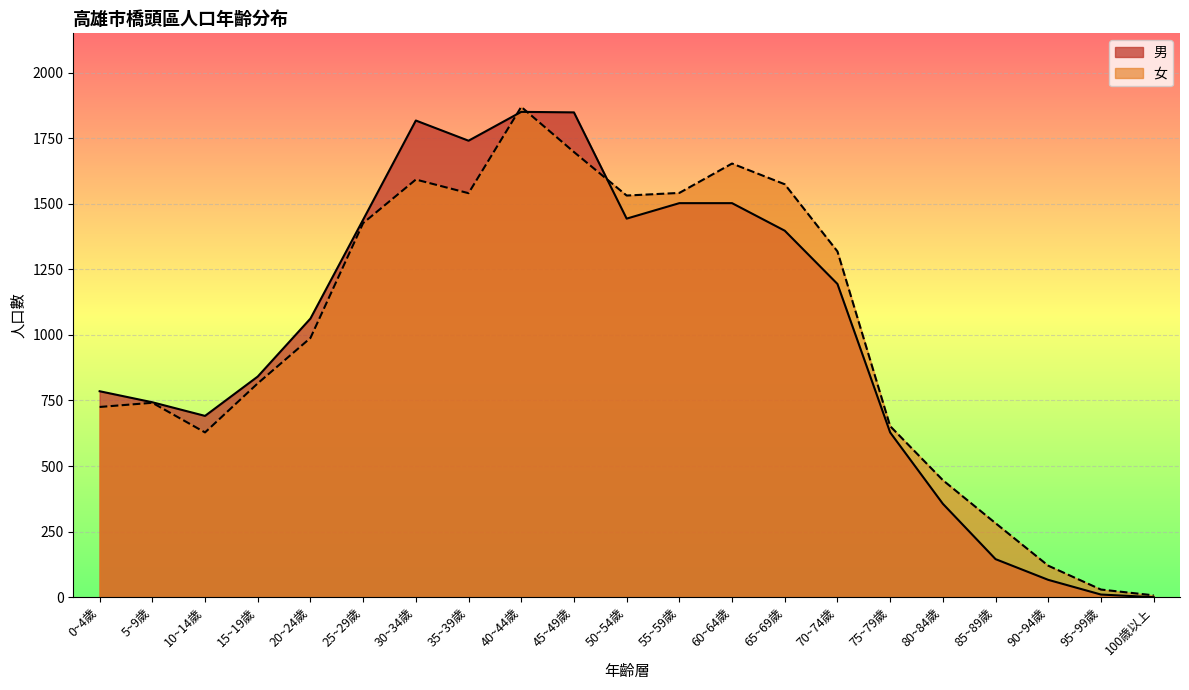

What is the difference between the second highest and second lowest values in the 女 series?

1668